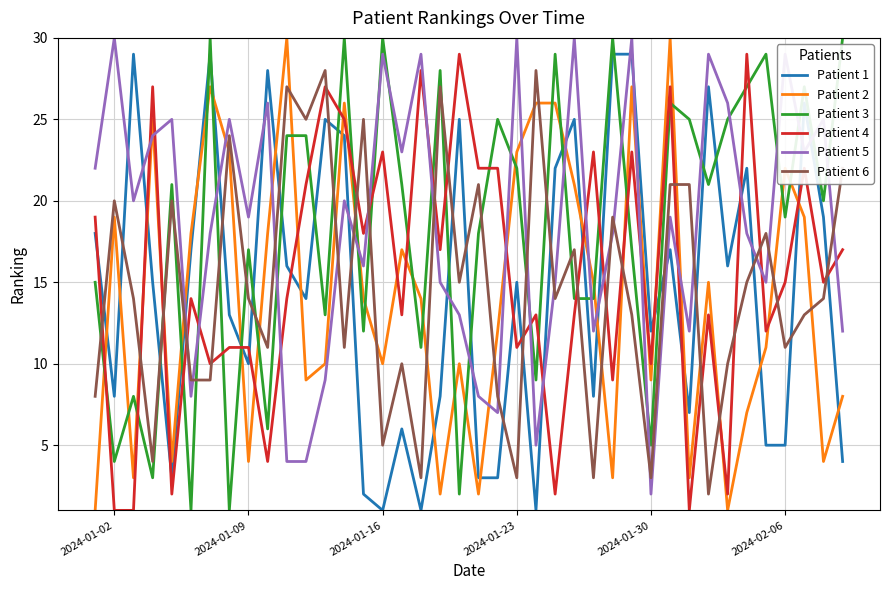

True or false: Patient 3 has more than 2 points higher than both neighbors.

True